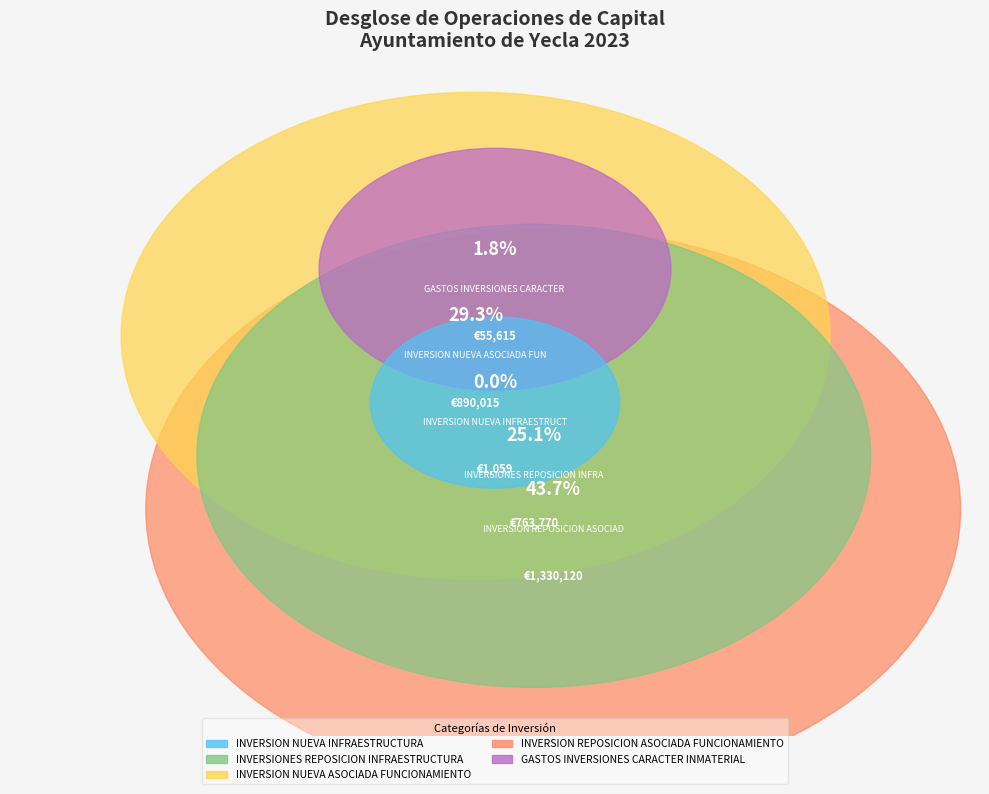

The INVERSION REPOSICION ASOCIADA FUNCIONAMIENTO slice represents 44% of the pie. True or false?

True